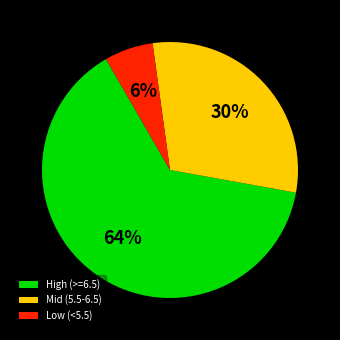

Between High (>=6.5) and Mid (5.5-6.5), which is larger?

High (>=6.5)